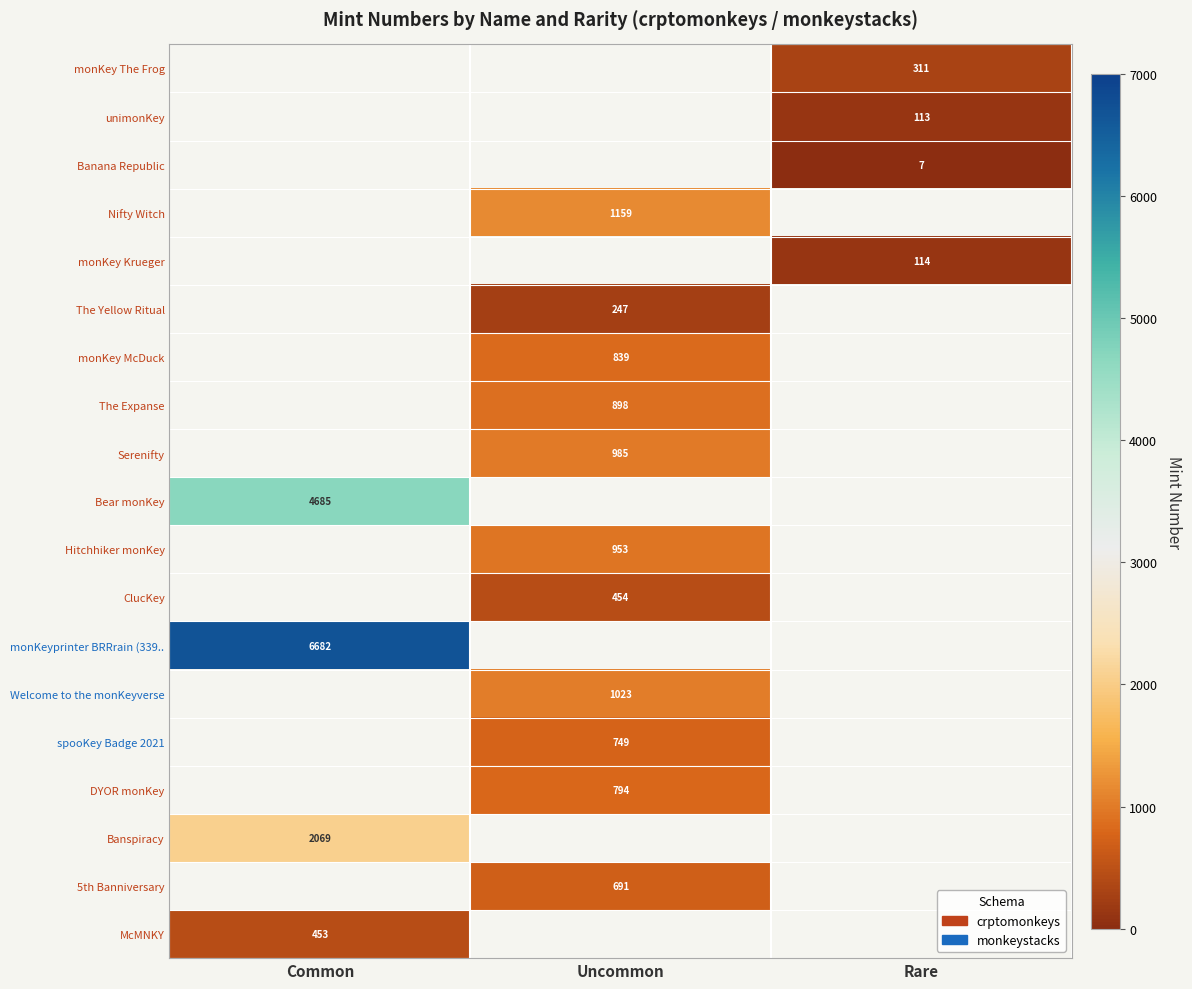

The Welcome to the monKeyverse series shows 500.4 at Uncommon. True or false?

False